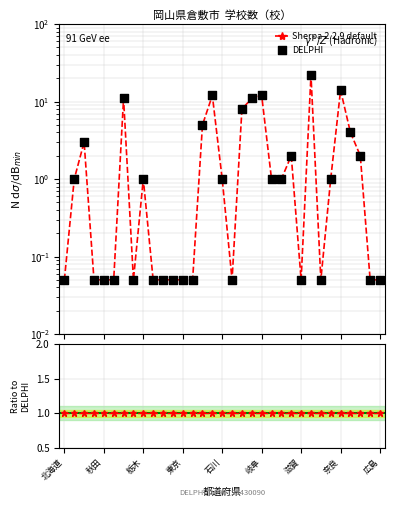

Which series reaches the maximum Y coordinate?

DELPHI